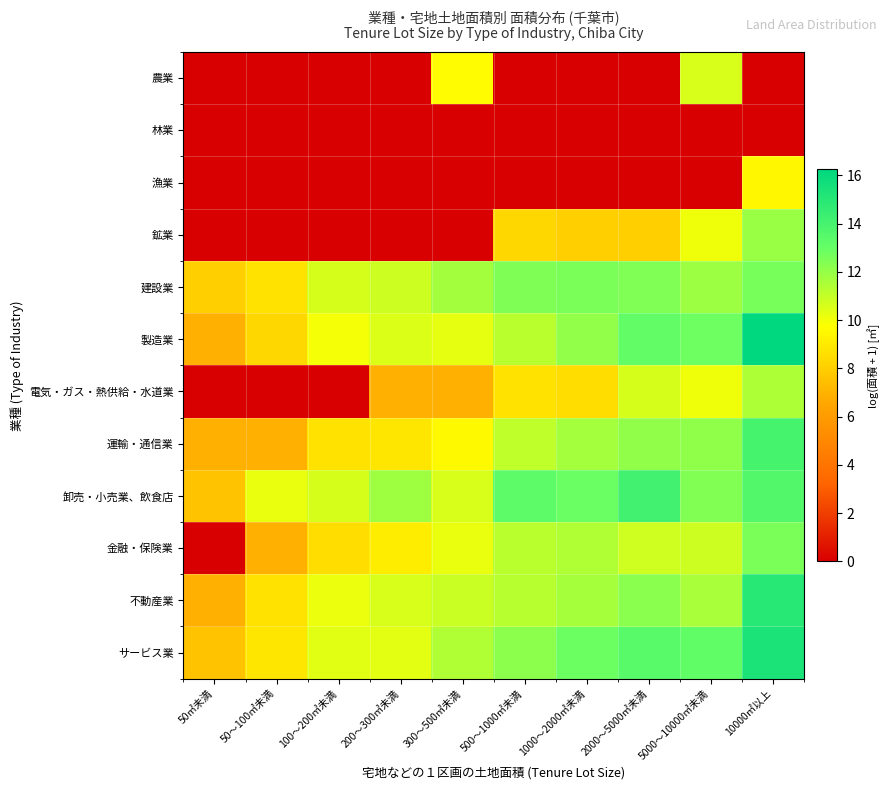

Reading left to right, list all the values displayed in this chart.

農業: 50㎡未満=0.0	50～100㎡未満=0.0	100～200㎡未満=0.0	200～300㎡未満=0.0	300～500㎡未満=9.6	500～1000㎡未満=0.0	1000～2000㎡未満=0.0	2000～5000㎡未満=0.0	5000～10000㎡未満=10.5	10000㎡以上=0.0
林業: 50㎡未満=0.0	50～100㎡未満=0.0	100～200㎡未満=0.0	200～300㎡未満=0.0	300～500㎡未満=0.0	500～1000㎡未満=0.0	1000～2000㎡未満=0.0	2000～5000㎡未満=0.0	5000～10000㎡未満=0.0	10000㎡以上=0.0
漁業: 50㎡未満=0.0	50～100㎡未満=0.0	100～200㎡未満=0.0	200～300㎡未満=0.0	300～500㎡未満=0.0	500～1000㎡未満=0.0	1000～2000㎡未満=0.0	2000～5000㎡未満=0.0	5000～10000㎡未満=0.0	10000㎡以上=9.5
鉱業: 50㎡未満=0.0	50～100㎡未満=0.0	100～200㎡未満=0.0	200～300㎡未満=0.0	300～500㎡未満=0.0	500～1000㎡未満=8.3	1000～2000㎡未満=8.0	2000～5000㎡未満=8.0	5000～10000㎡未満=10.1	10000㎡以上=11.9
建設業: 50㎡未満=8.0	50～100㎡未満=8.7	100～200㎡未満=10.6	200～300㎡未満=10.8	300～500㎡未満=11.7	500～1000㎡未満=12.4	1000～2000㎡未満=12.5	2000～5000㎡未満=12.4	5000～10000㎡未満=11.8	10000㎡以上=12.6
製造業: 50㎡未満=6.9	50～100㎡未満=8.3	100～200㎡未満=10.0	200～300㎡未満=10.5	300～500㎡未満=10.3	500～1000㎡未満=11.2	1000～2000㎡未満=12.0	2000～5000㎡未満=13.1	5000～10000㎡未満=12.8	10000㎡以上=16.2
電気・ガス・熱供給・水道業: 50㎡未満=0.0	50～100㎡未満=0.0	100～200㎡未満=0.0	200～300㎡未満=6.9	300～500㎡未満=6.9	500～1000㎡未満=8.7	1000～2000㎡未満=8.5	2000～5000㎡未満=10.6	5000～10000㎡未満=10.1	10000㎡以上=11.5
運輸・通信業: 50㎡未満=6.9	50～100㎡未満=6.9	100～200㎡未満=8.7	200～300㎡未満=8.9	300～500㎡未満=9.5	500～1000㎡未満=11.1	1000～2000㎡未満=11.7	2000～5000㎡未満=12.1	5000～10000㎡未満=12.1	10000㎡以上=14.0
卸売・小売業、飲食店: 50㎡未満=7.6	50～100㎡未満=10.2	100～200㎡未満=10.6	200～300㎡未満=11.8	300～500㎡未満=10.6	500～1000㎡未満=13.2	1000～2000㎡未満=12.9	2000～5000㎡未満=14.1	5000～10000㎡未満=12.4	10000㎡以上=13.6
金融・保険業: 50㎡未満=0.0	50～100㎡未満=6.9	100～200㎡未満=8.5	200～300㎡未満=9.1	300～500㎡未満=10.2	500～1000㎡未満=11.2	1000～2000㎡未満=11.4	2000～5000㎡未満=10.8	5000～10000㎡未満=10.8	10000㎡以上=12.5
不動産業: 50㎡未満=6.9	50～100㎡未満=8.7	100～200㎡未満=10.1	200～300㎡未満=10.6	300～500㎡未満=10.9	500～1000㎡未満=11.3	1000～2000㎡未満=11.6	2000～5000㎡未満=12.2	5000～10000㎡未満=11.6	10000㎡以上=15.0
サービス業: 50㎡未満=7.6	50～100㎡未満=8.9	100～200㎡未満=10.4	200～300㎡未満=10.3	300～500㎡未満=11.4	500～1000㎡未満=12.2	1000～2000㎡未満=12.9	2000～5000㎡未満=13.4	5000～10000㎡未満=13.2	10000㎡以上=15.3